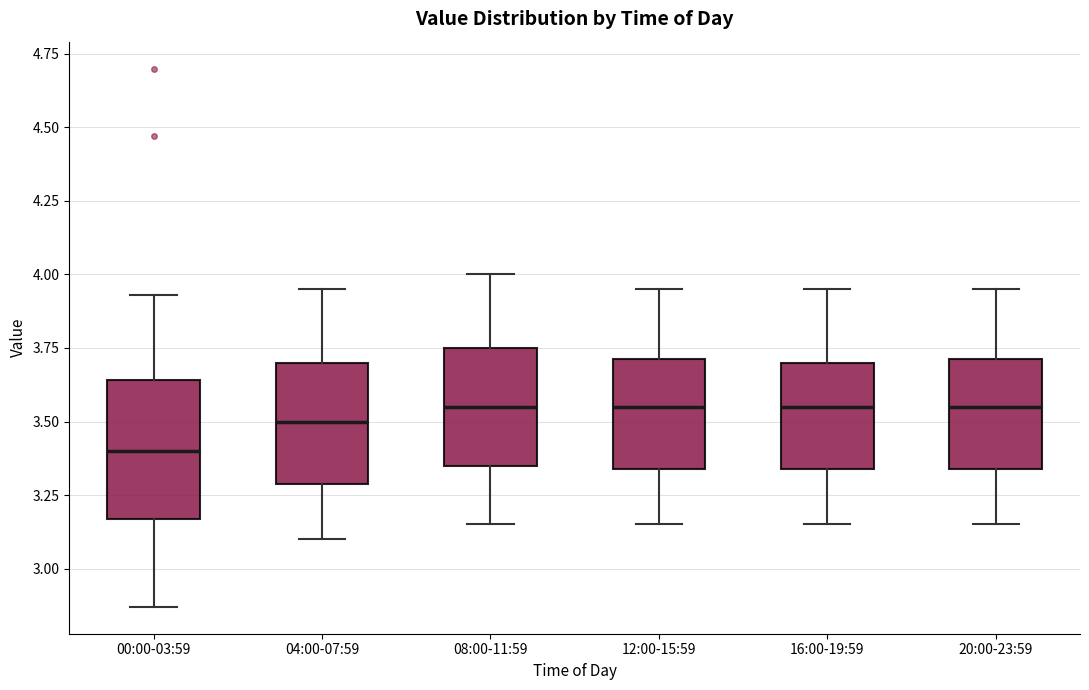

Which box has the lowest median line?

00:00-03:59